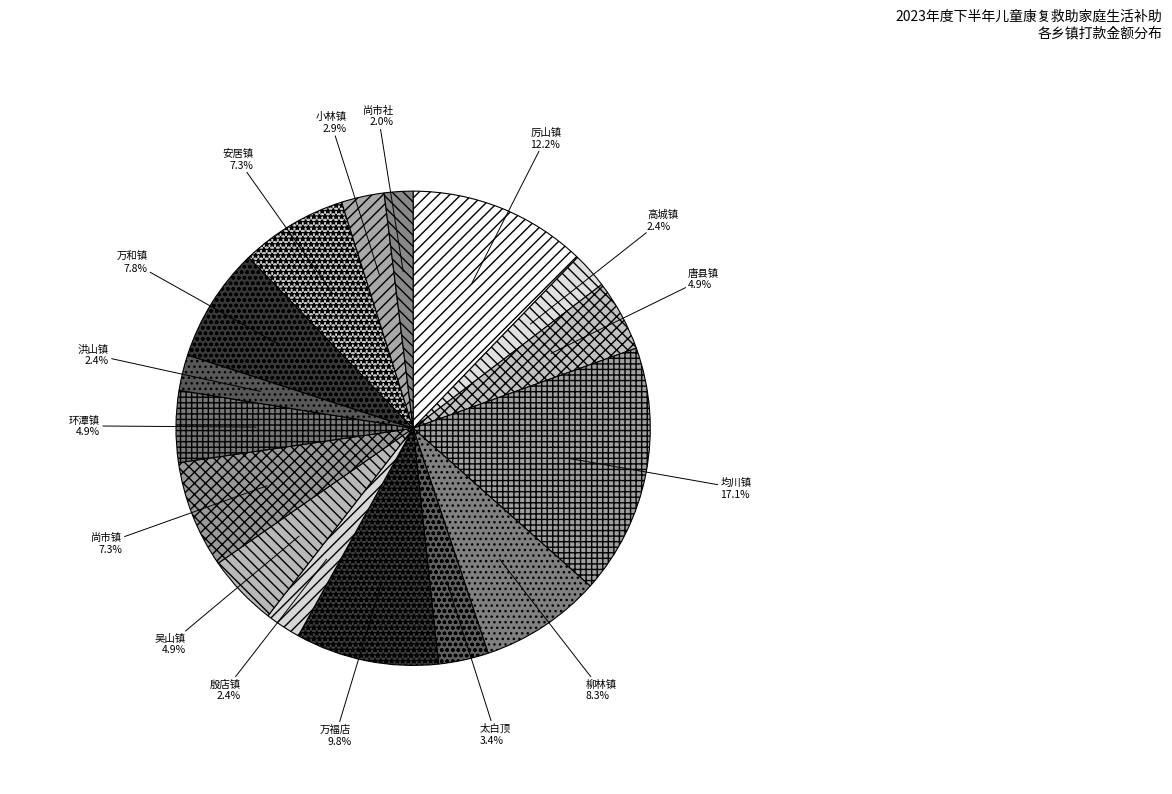

Which has a higher value, 厉山镇 or 尚市社?

厉山镇